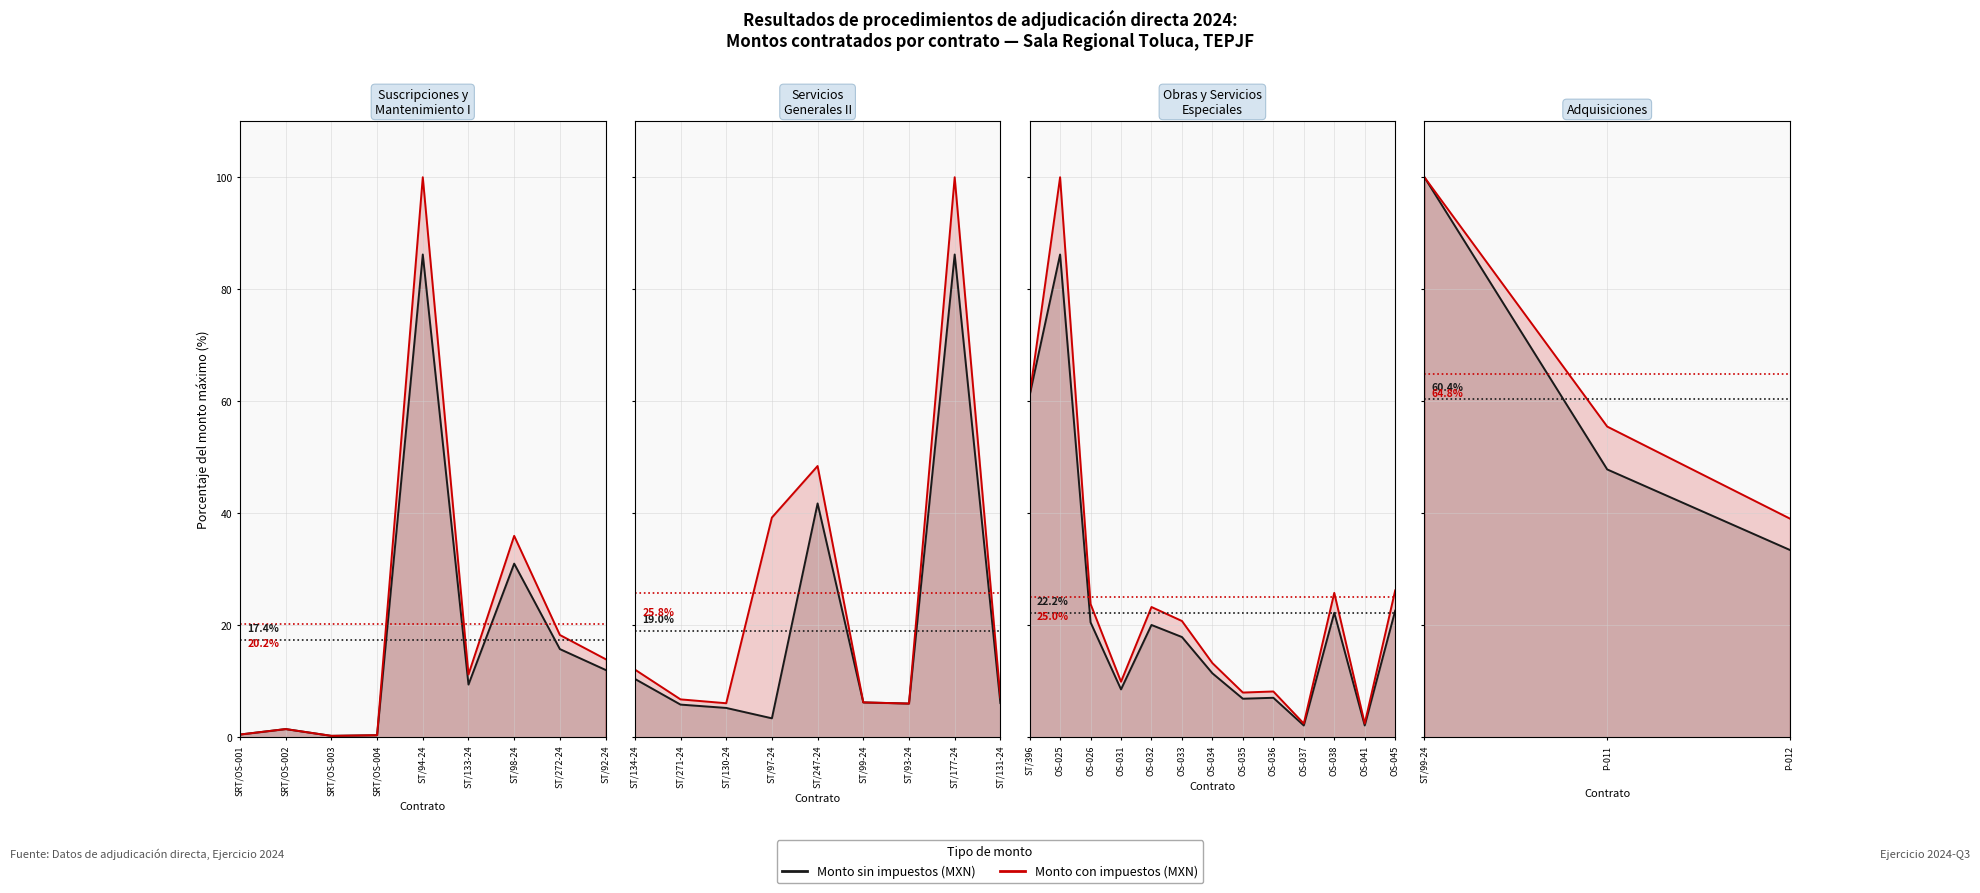

How many distinct data groups are displayed?

2